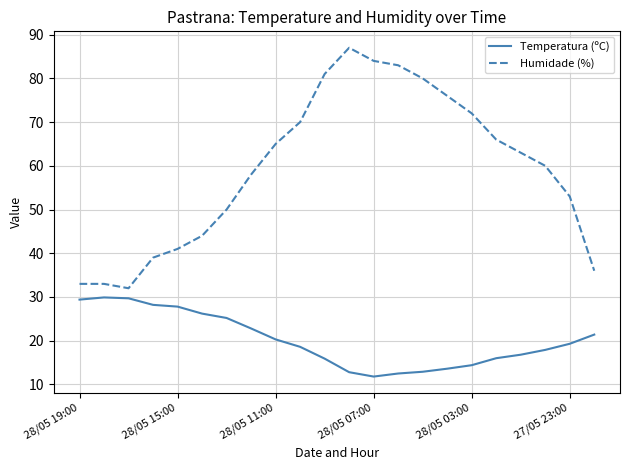

What is the difference between the maximum and minimum values in the Humidade (%) series?

55.0